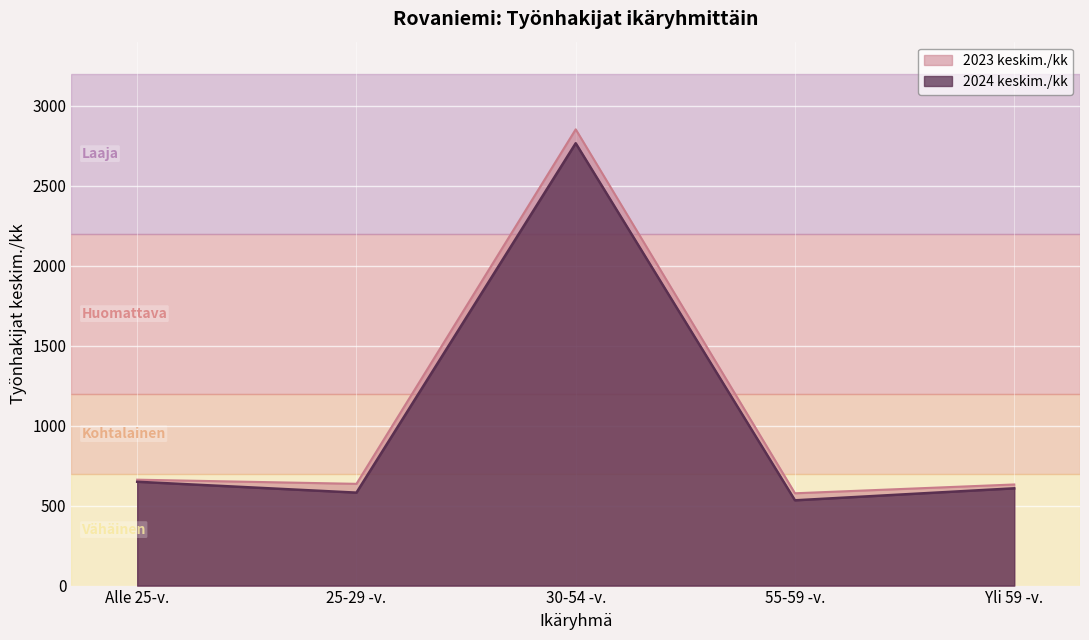

Which series has the largest range (max minus min)?

2023 keskim./kk